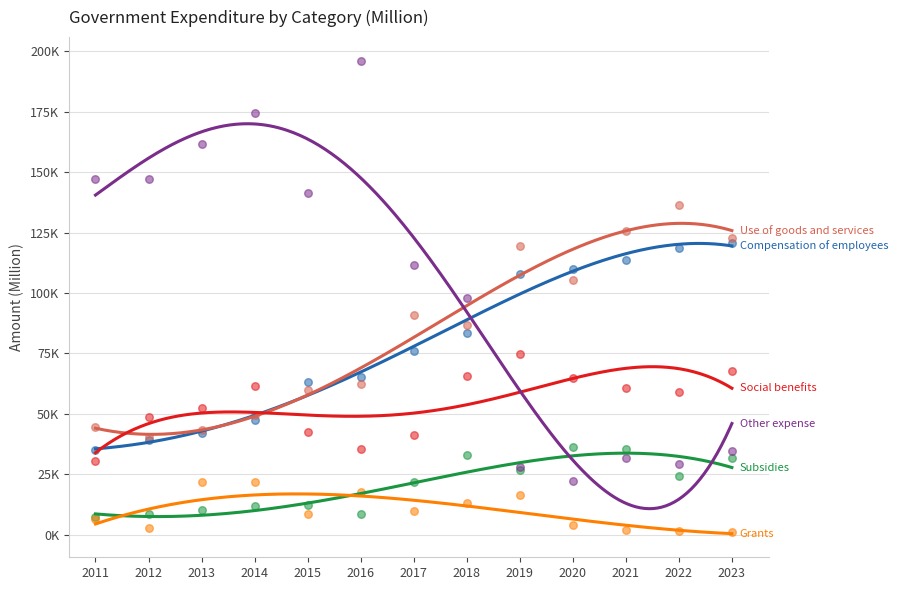

Which series contains the lowest Y value?

Grants